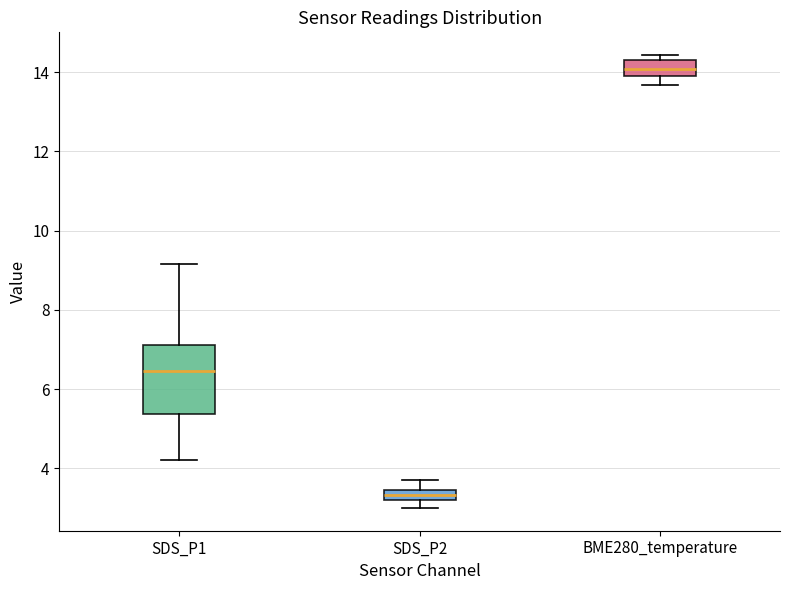

Where is the lower edge of the box for SDS_P2 on the y-axis? The values are not printed on the chart, so give them approximately, as read against the axis.

3.2